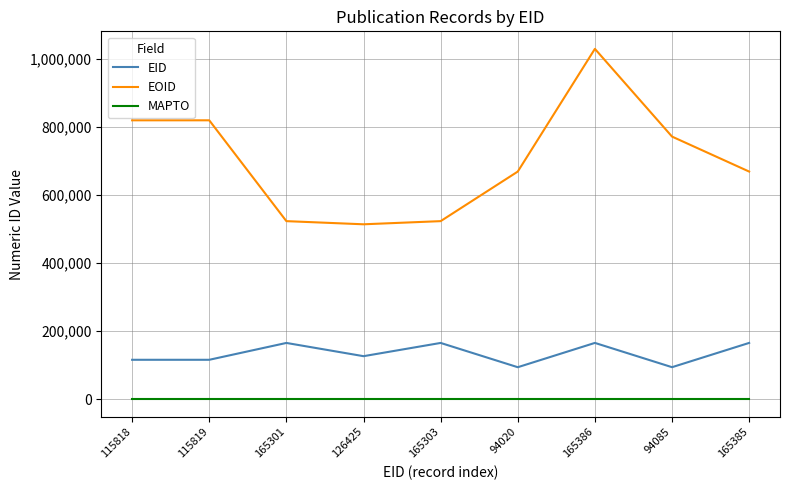

Which series has the widest spread of values?

EOID